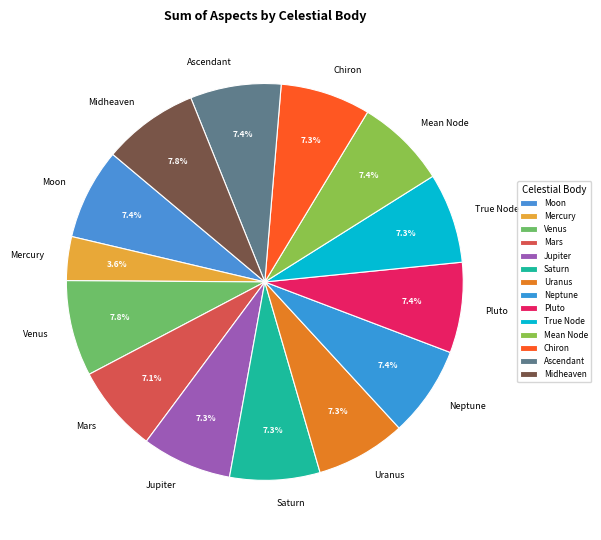

Is there a majority slice in this chart?

No